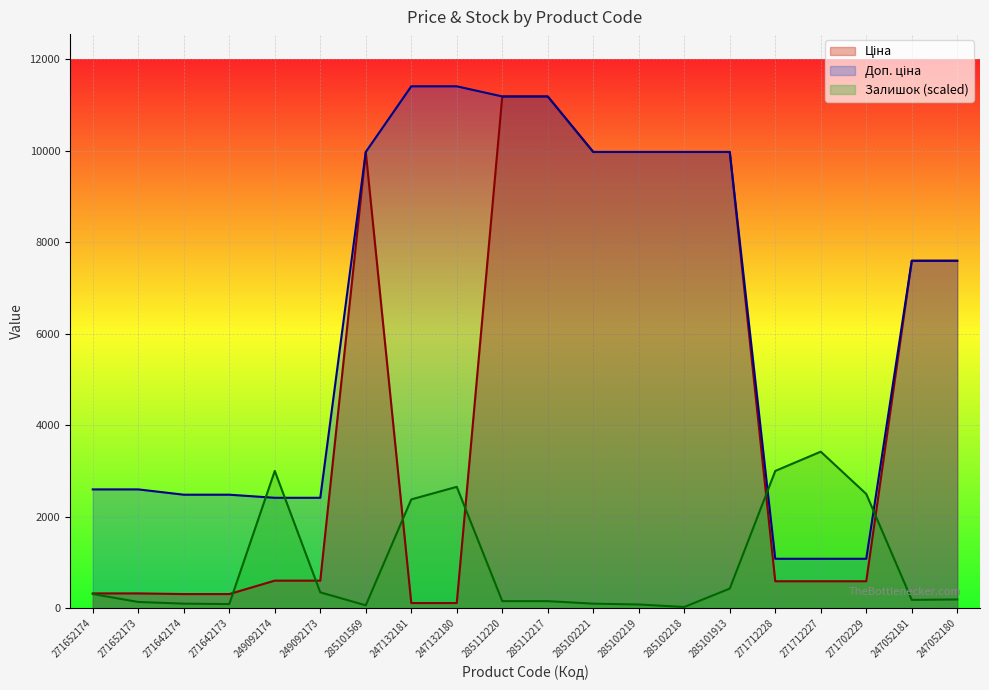

List the series in order of their peak value, highest first.

Доп. ціна, Ціна, Залишок